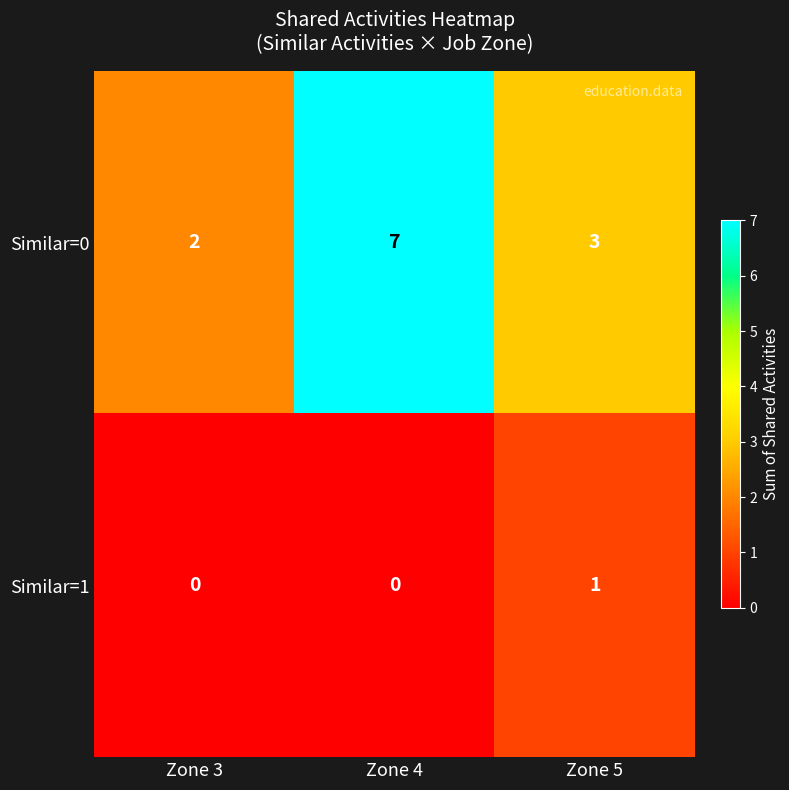

Is it true that Similar=1 equals 0 at Zone 4?

True